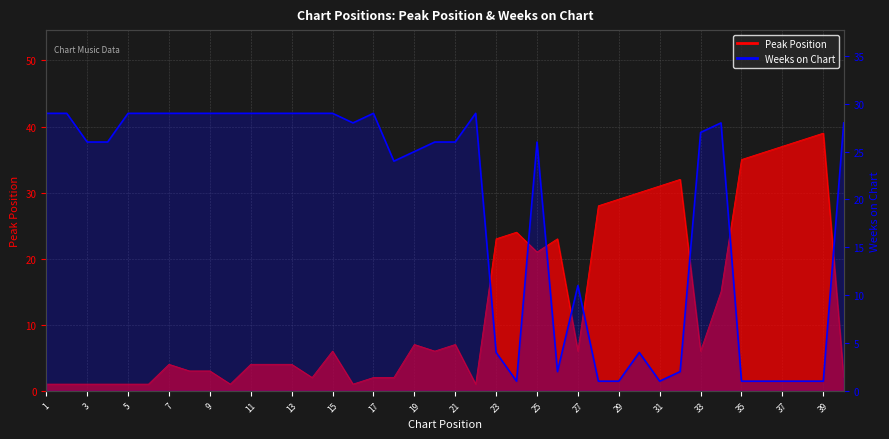

What is the difference between the maximum and minimum values in the Weeks on Chart series?

28